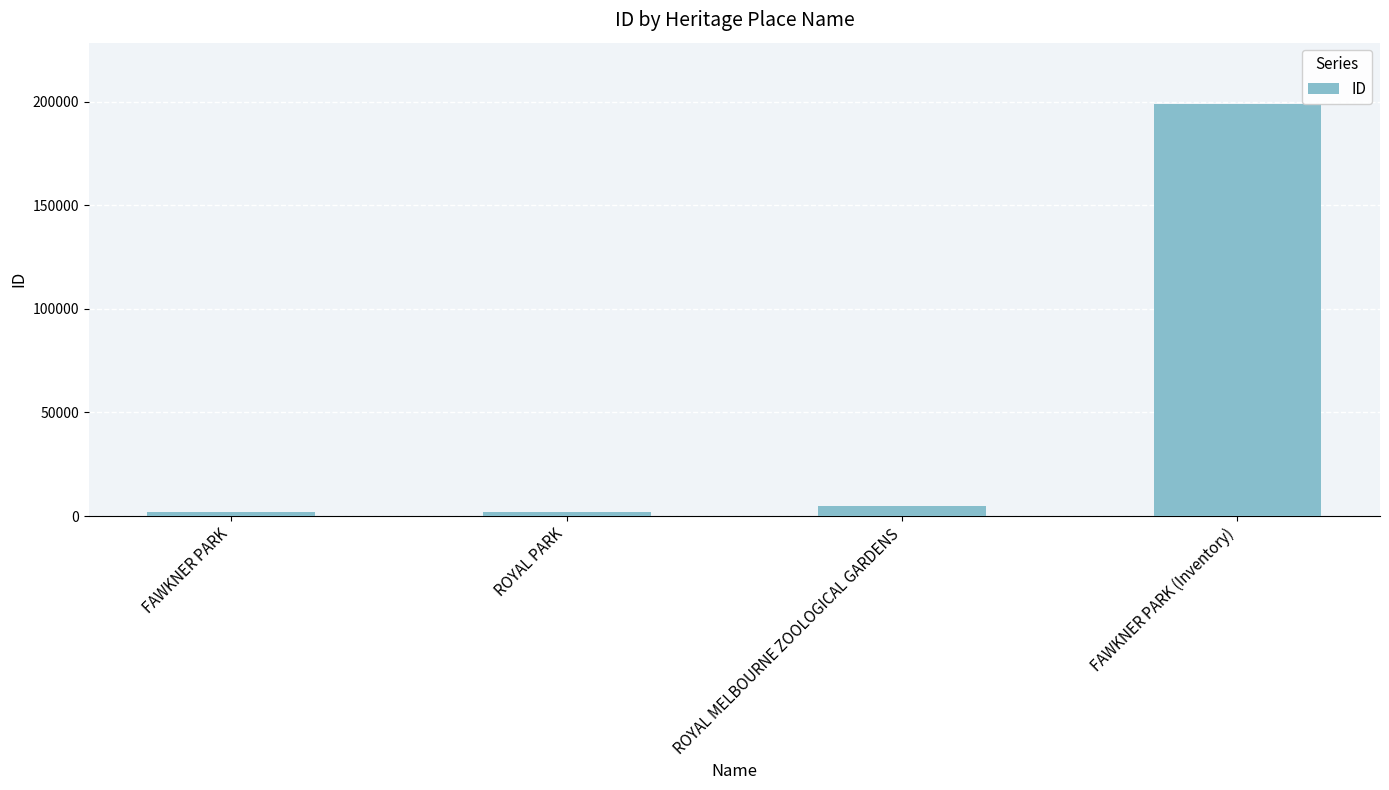

How many data points are less than 4781?

2